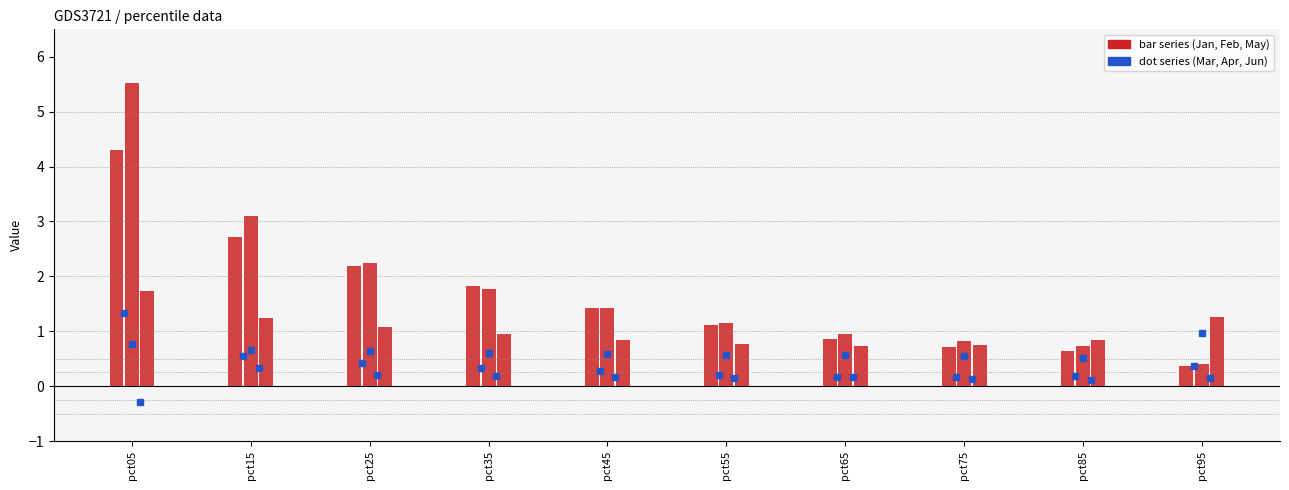

What is the difference between the second highest and second lowest values in the Jan series?

2.1